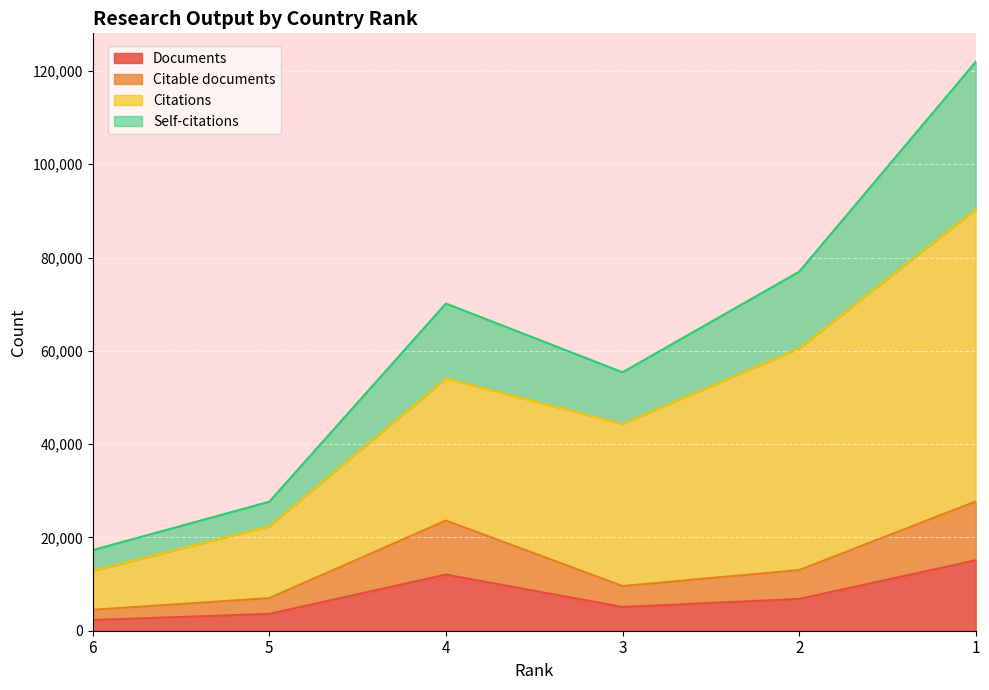

True or false: Documents and Self-citations cross at least once.

False